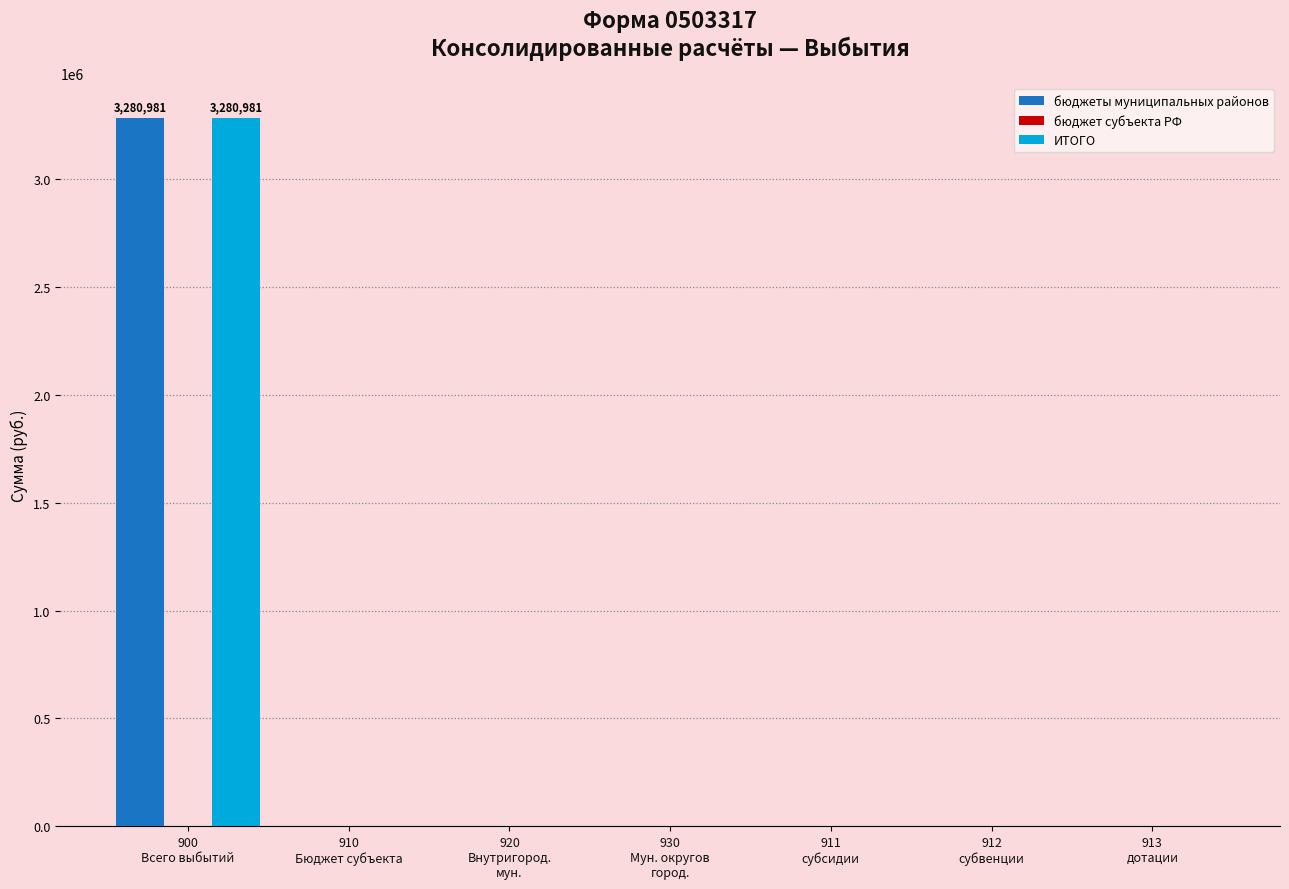

Which label corresponds to the largest value in the chart?

900
Всего выбытий